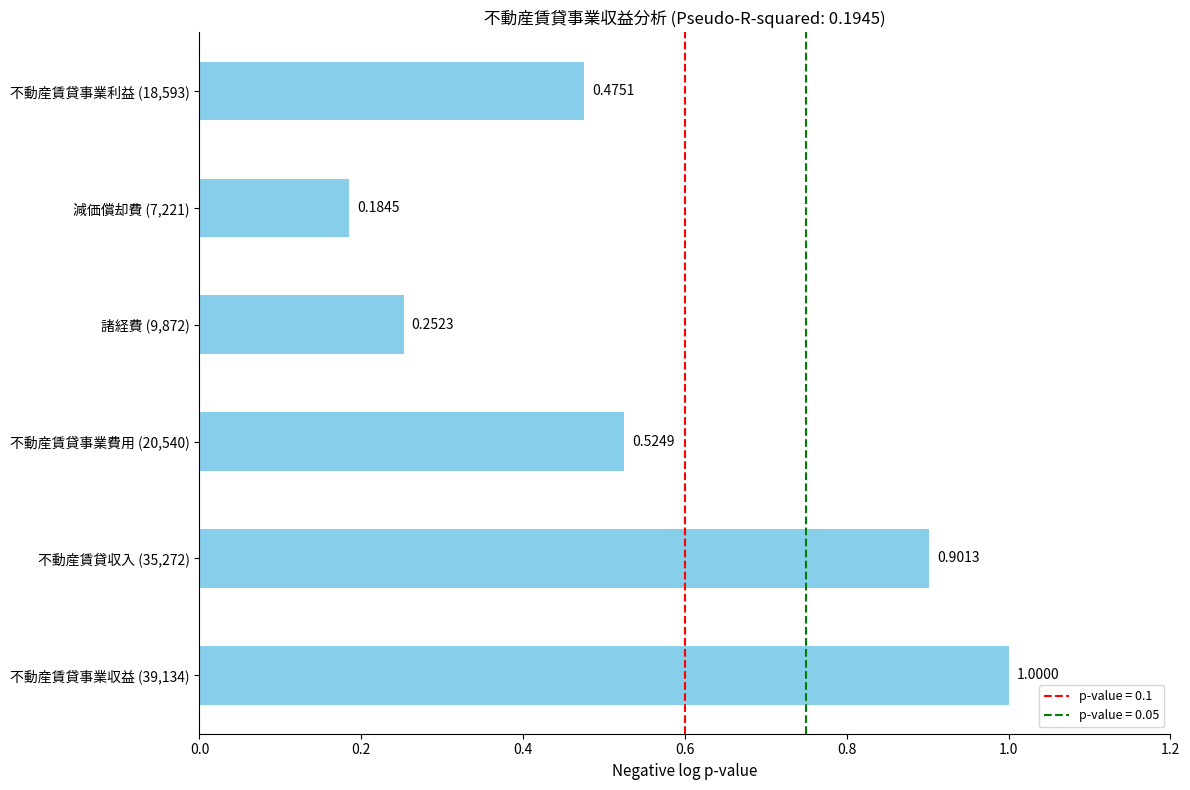

Rank the categories by value from highest to lowest.

不動産賃貸事業収益 (39,134), 不動産賃貸収入 (35,272), 不動産賃貸事業費用 (20,540), 不動産賃貸事業利益 (18,593), 諸経費 (9,872), 減価償却費 (7,221)